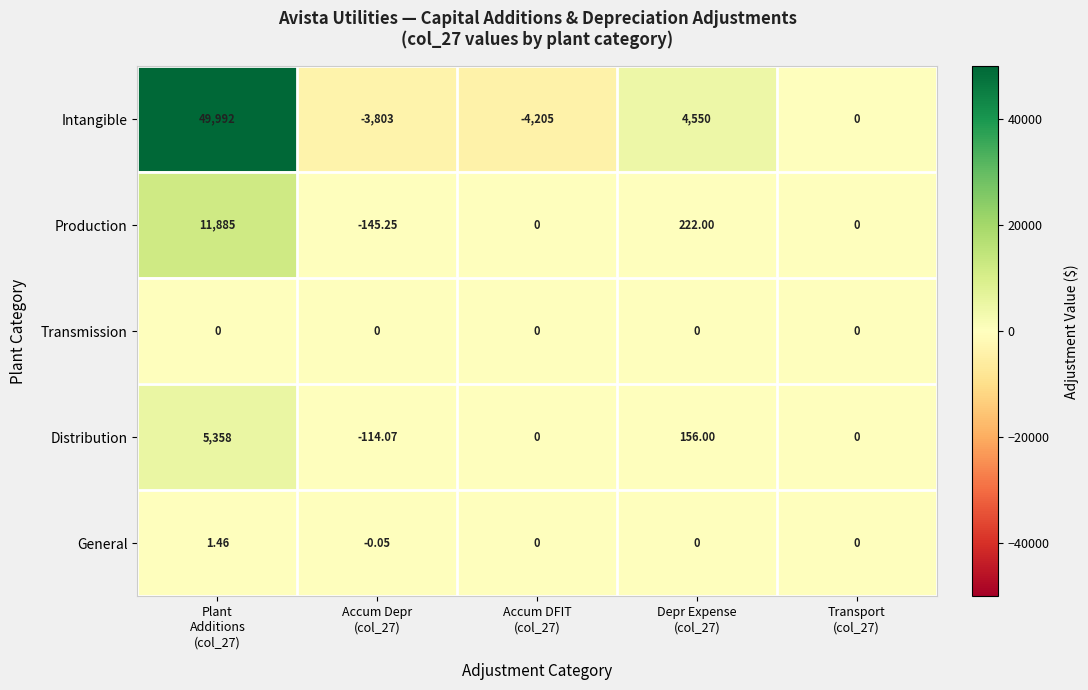

Which series has the largest range (max minus min)?

Intangible